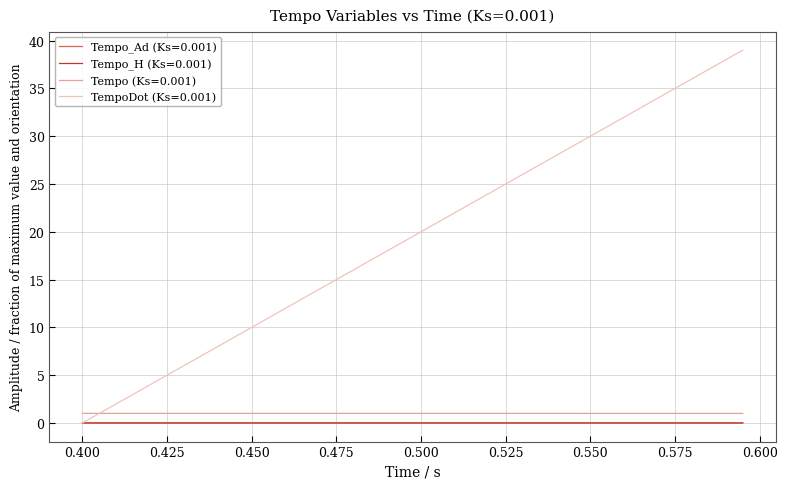

How many categories are shown in the chart?

40